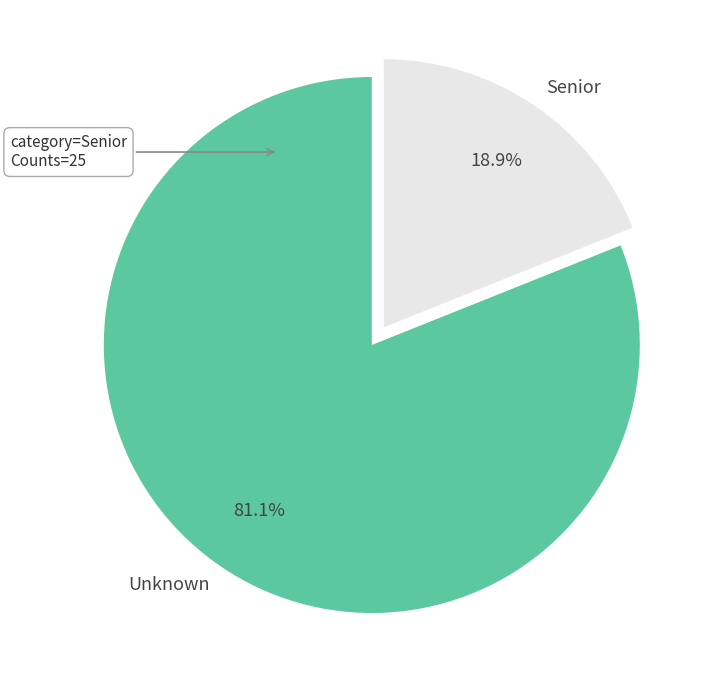

Rank the categories by value from lowest to highest.

Senior, Unknown